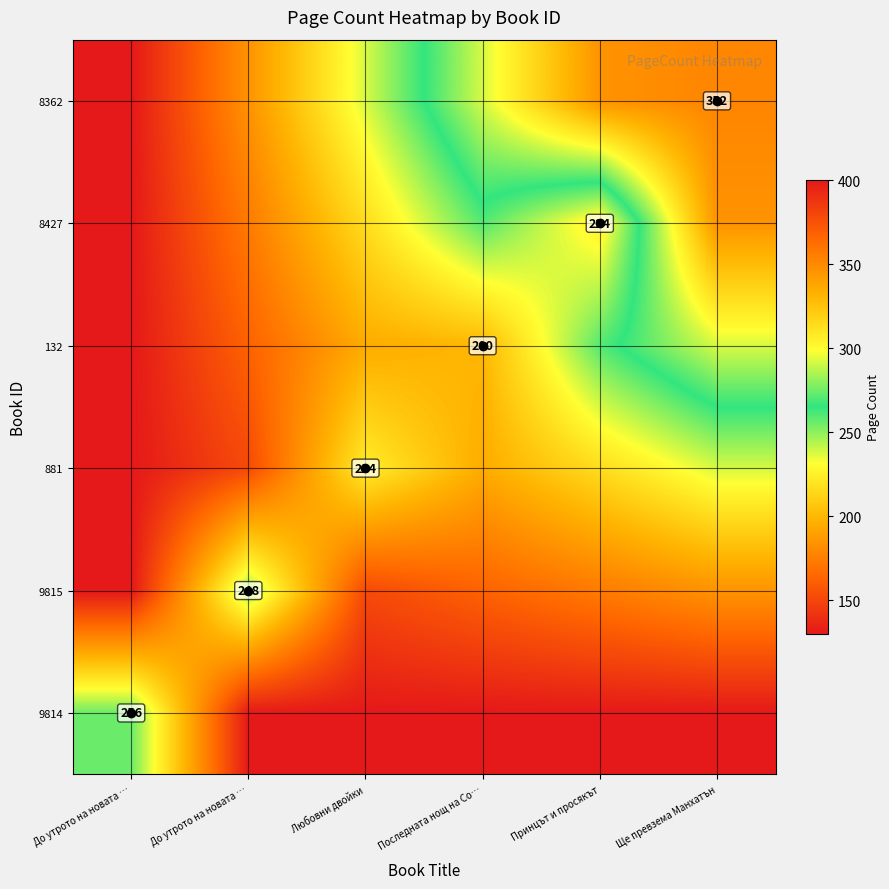

What is the minimum value shown in the chart?

130.0